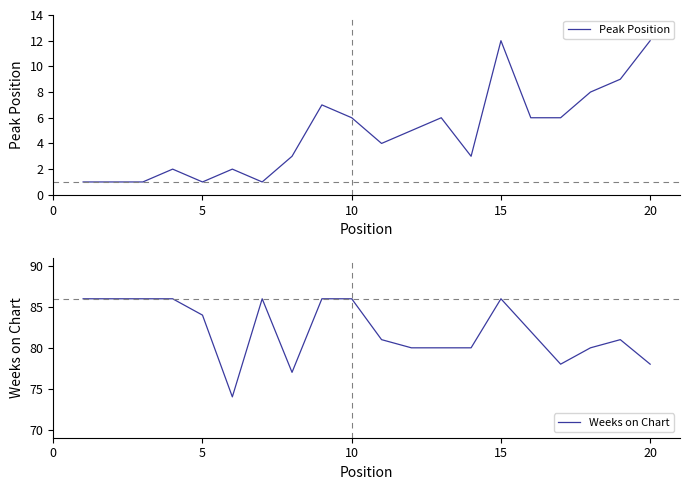

List the series in order of their overall mean, lowest first.

Peak Position, Weeks on Chart